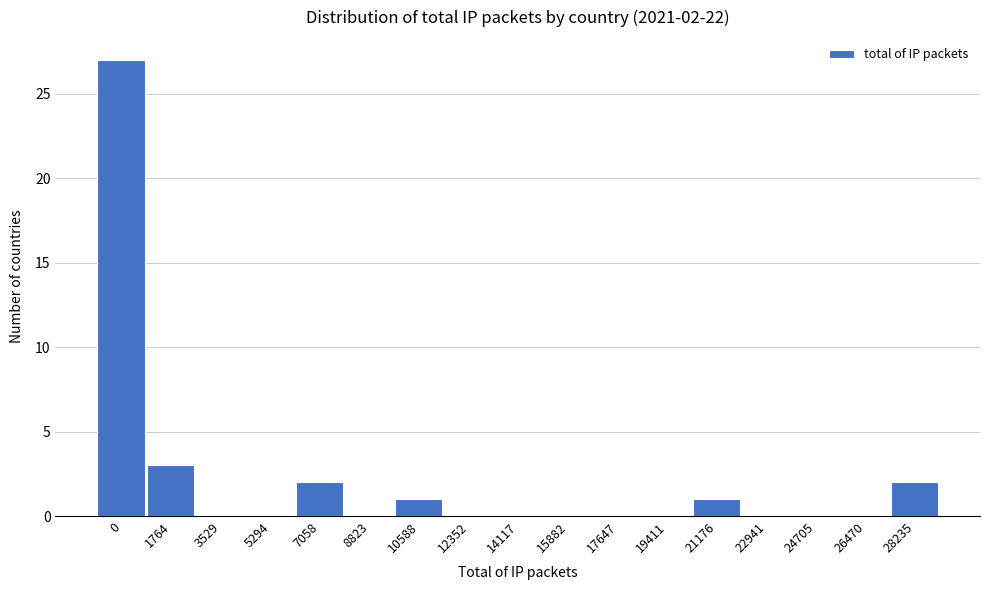

Reading right to left, what are all the values shown in this chart?

28235=2	26470=0	24705=0	22941=0	21176=1	19411=0	17647=0	15882=0	14117=0	12352=0	10588=1	8823=0	7058=2	5294=0	3529=0	1764=3	0=27